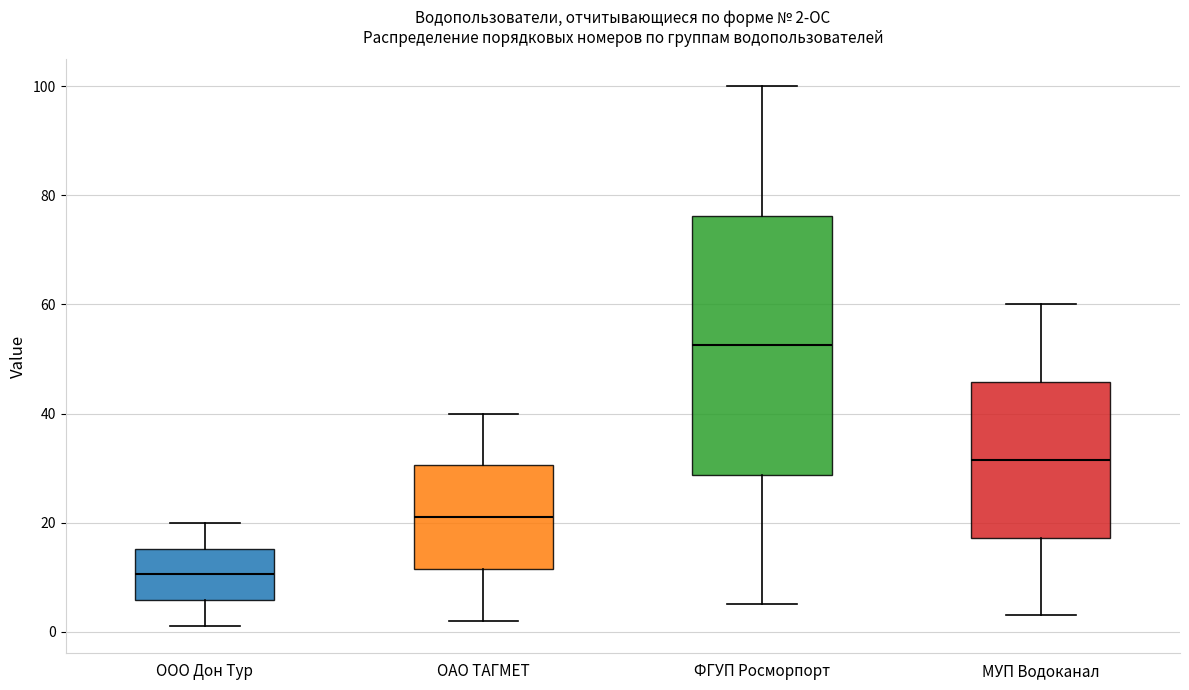

Which box has the lowest median line?

ООО Дон Тур